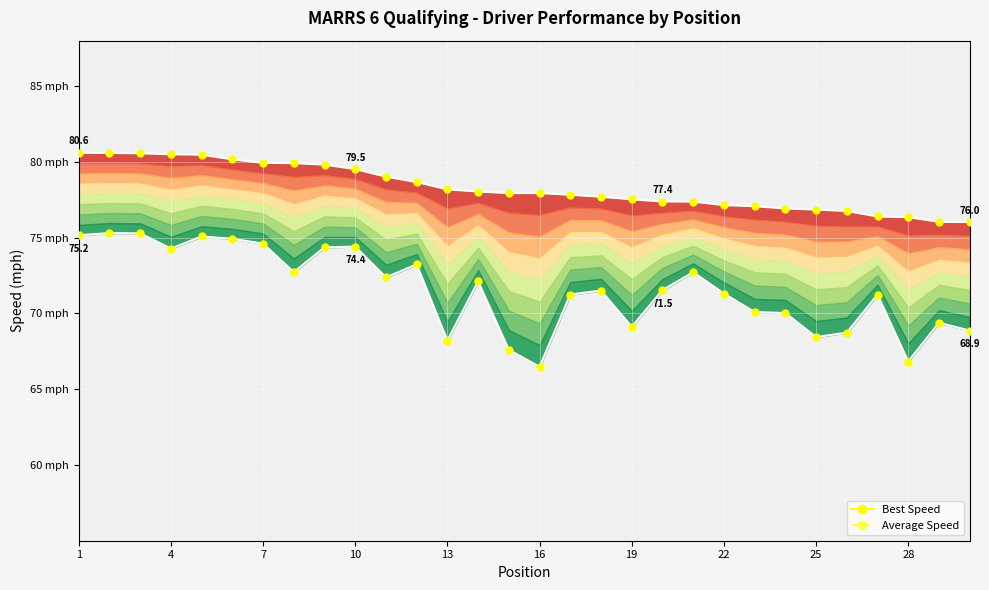

How many lines are shown in the chart?

2